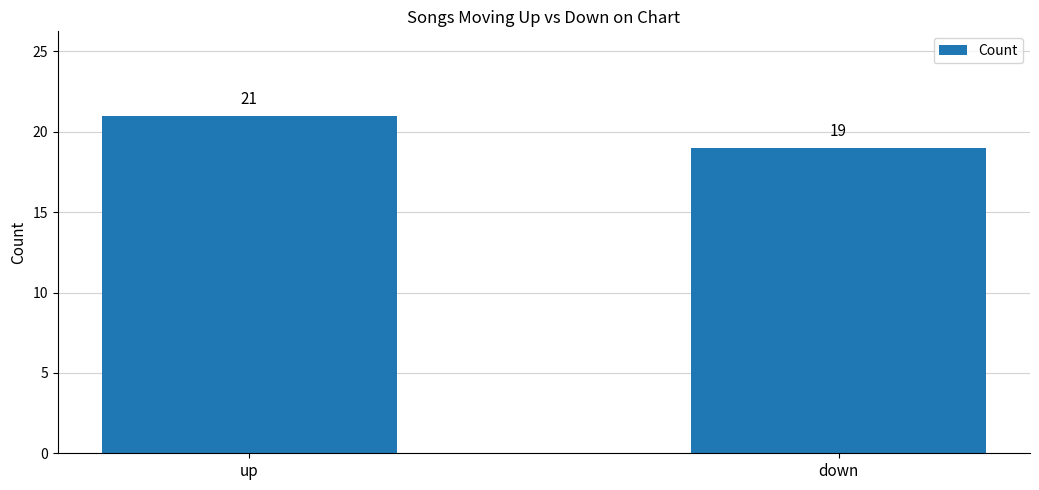

What is the label of the 1st bar from the left?

up